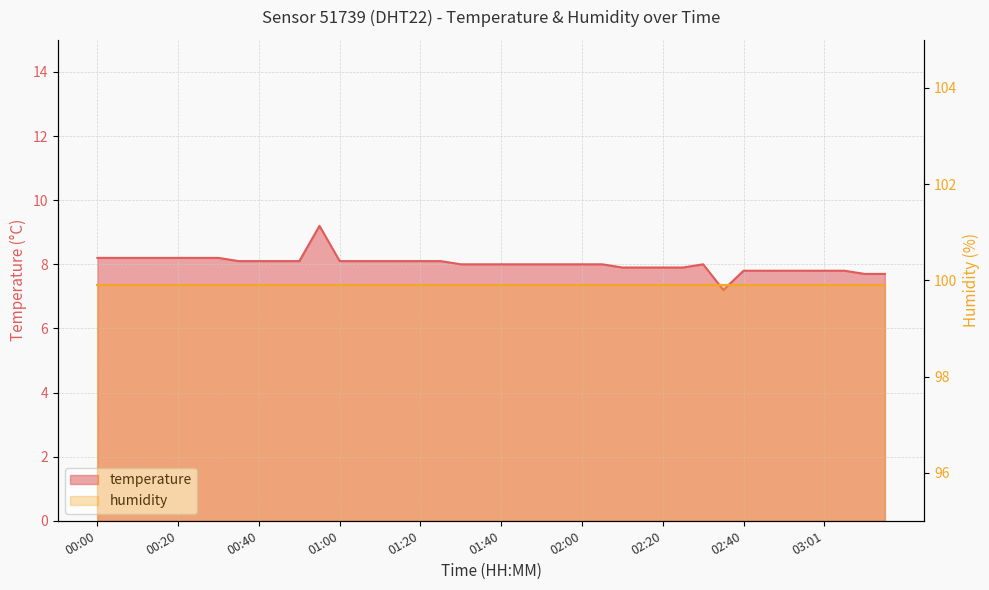

How many data points does each series have?

40